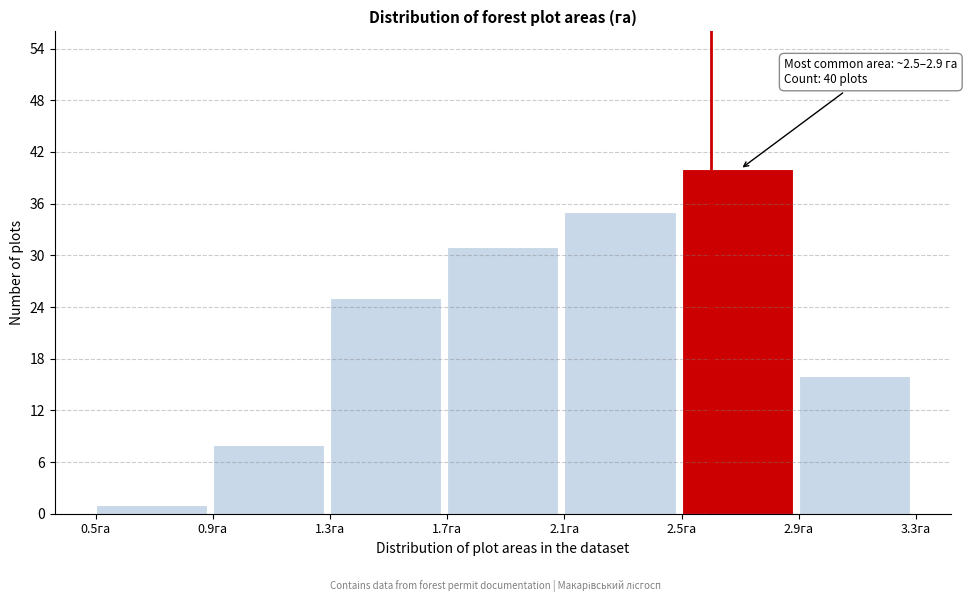

Over which range of the x-axis is the bar tallest?

2.5 to 2.9